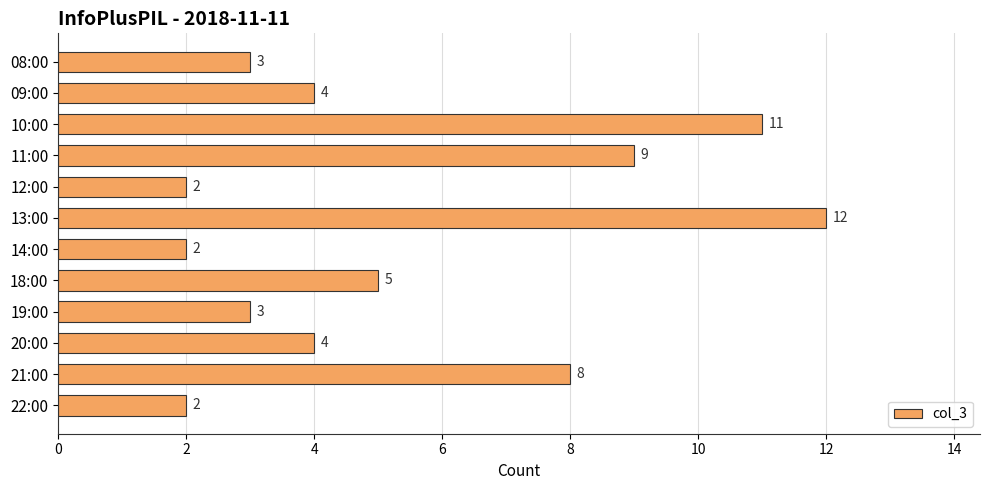

What is the sum of all values?

65